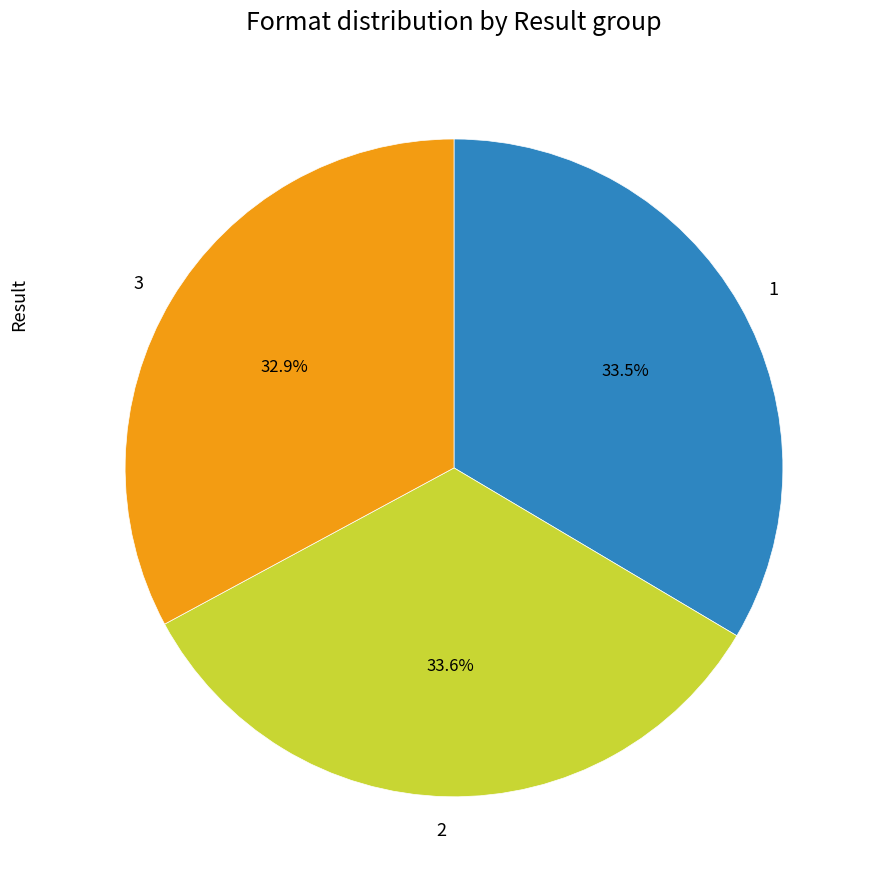

Approximately how many times larger is the value at 3 compared to 2?

1.0